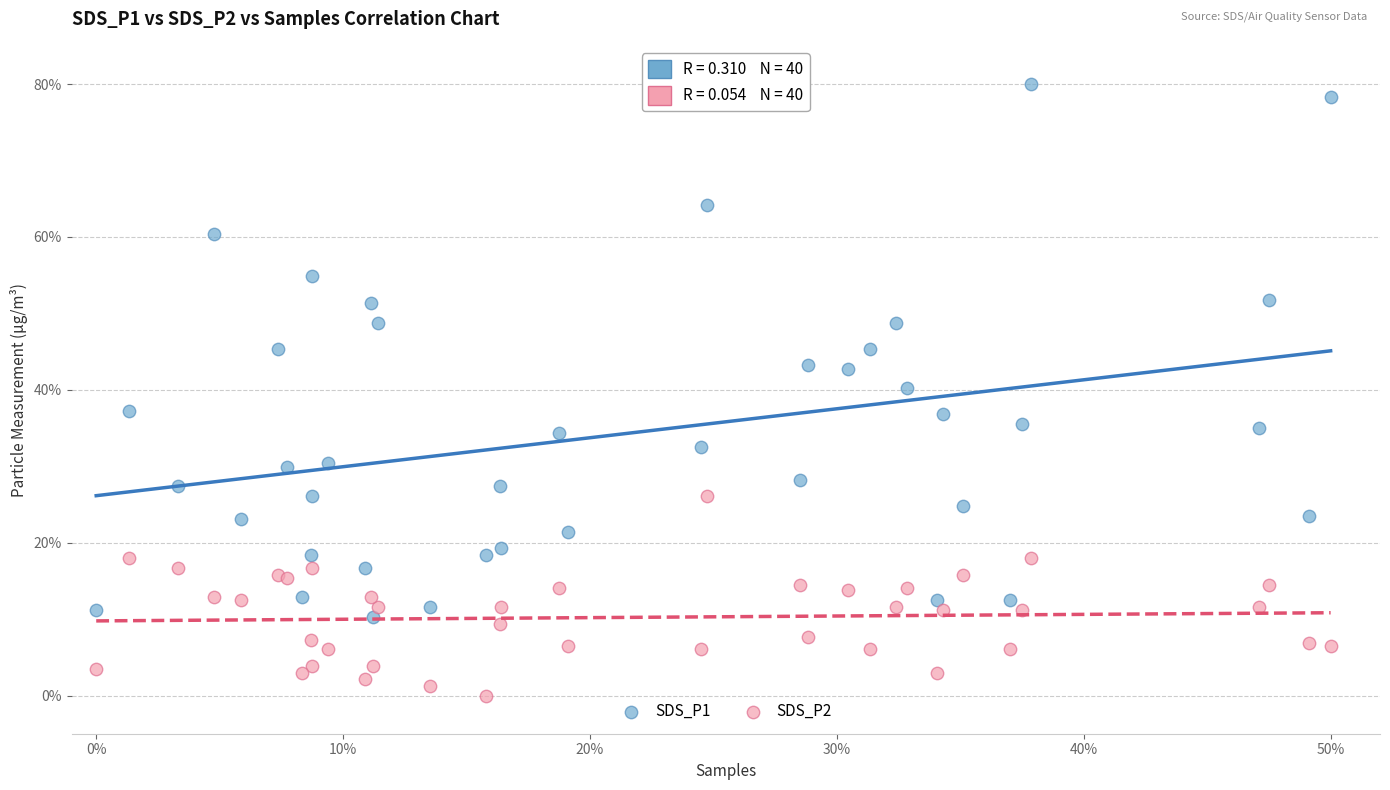

Which series has the largest Y range (max minus min)?

SDS_P1